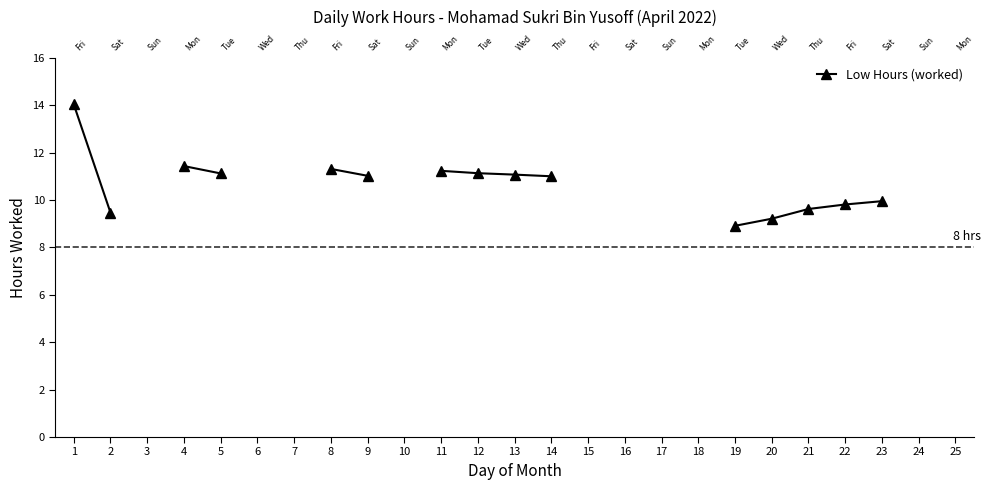

What is the value of the 23rd point from the left?

9.9